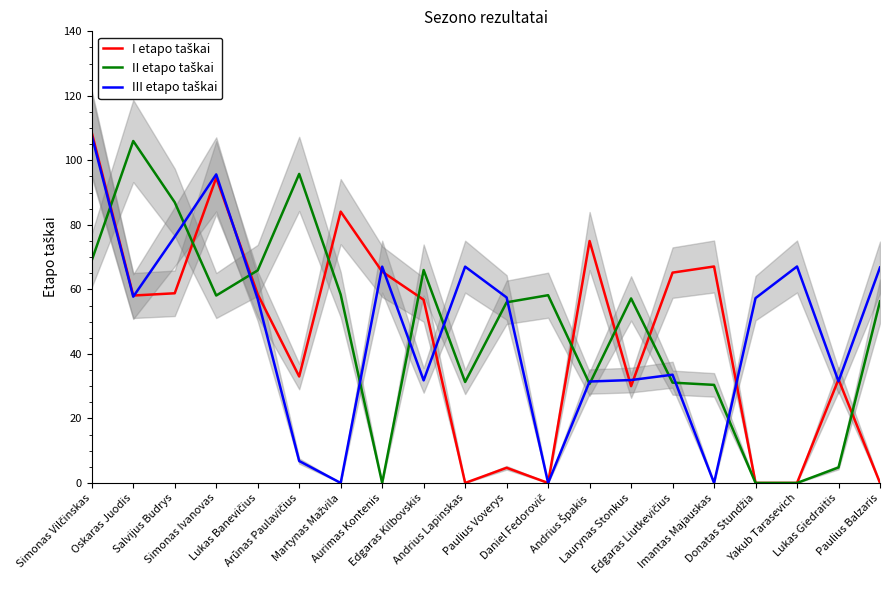

What is the spread (max minus min) of values at Edgaras Kilbovskis?

34.2